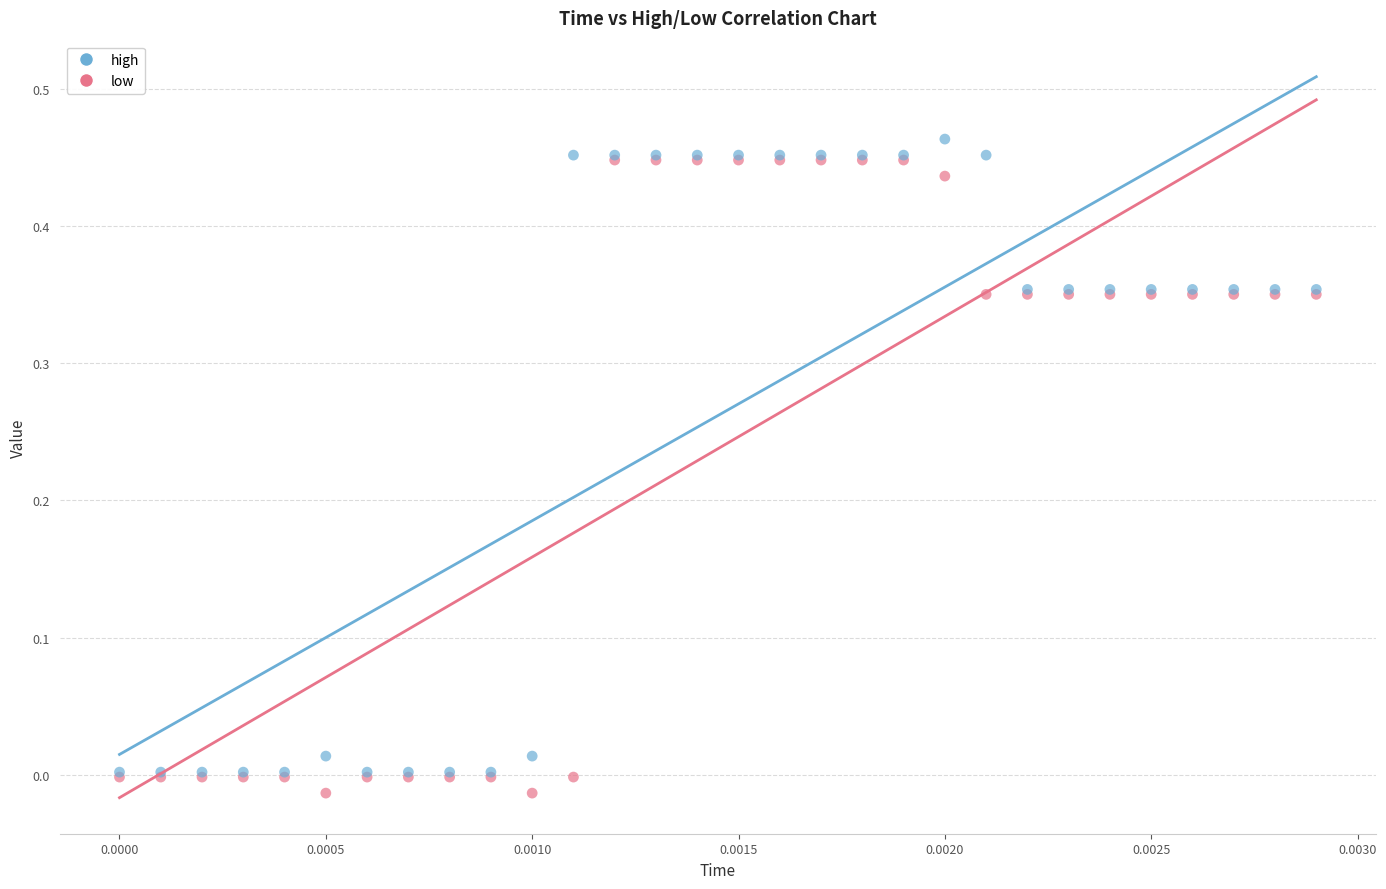

Which series contains the highest Y value?

high